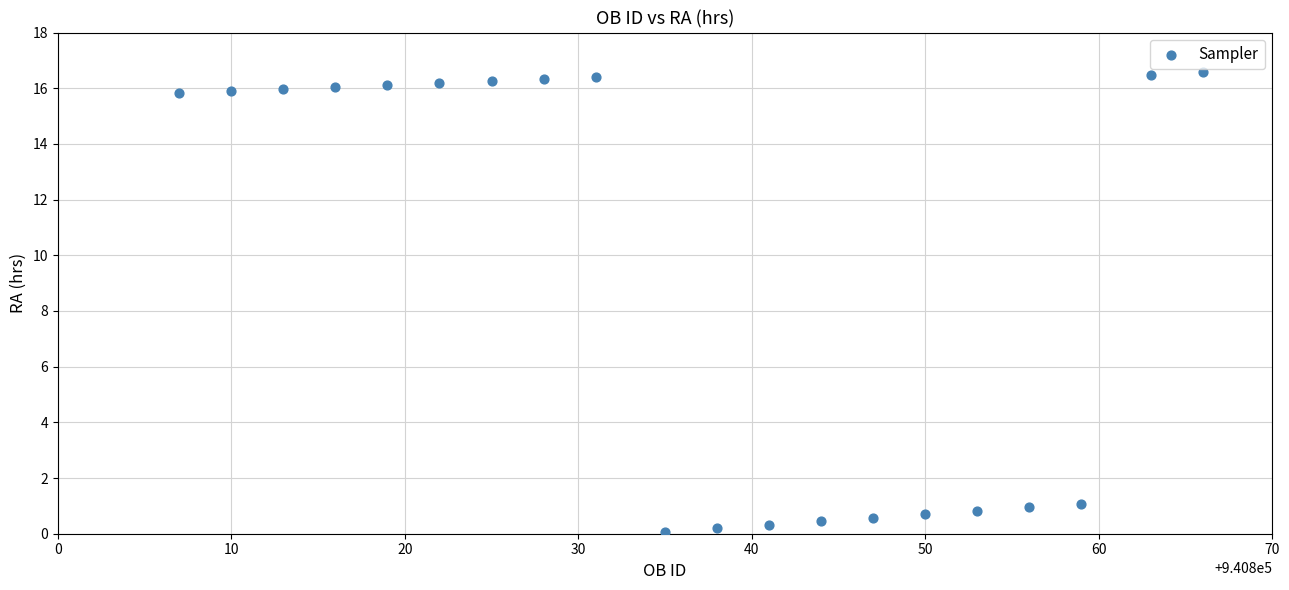

What is the range of Y values (max minus min)?

16.5